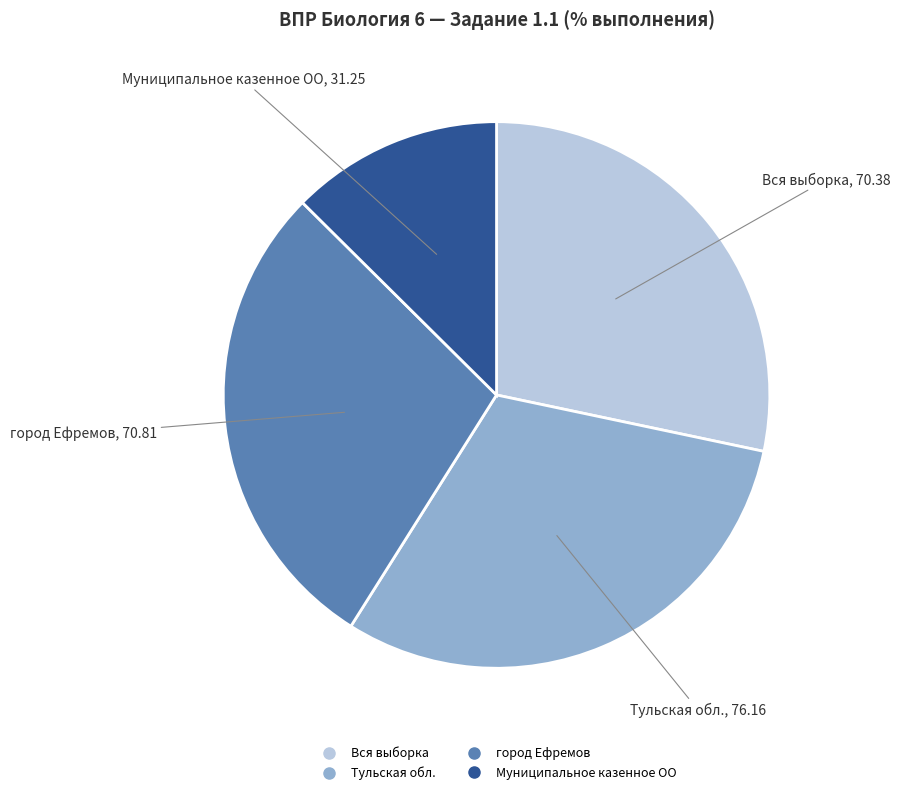

Approximately how many times larger is the value at Вся выборка compared to Муниципальное казенное ОО?

2.3